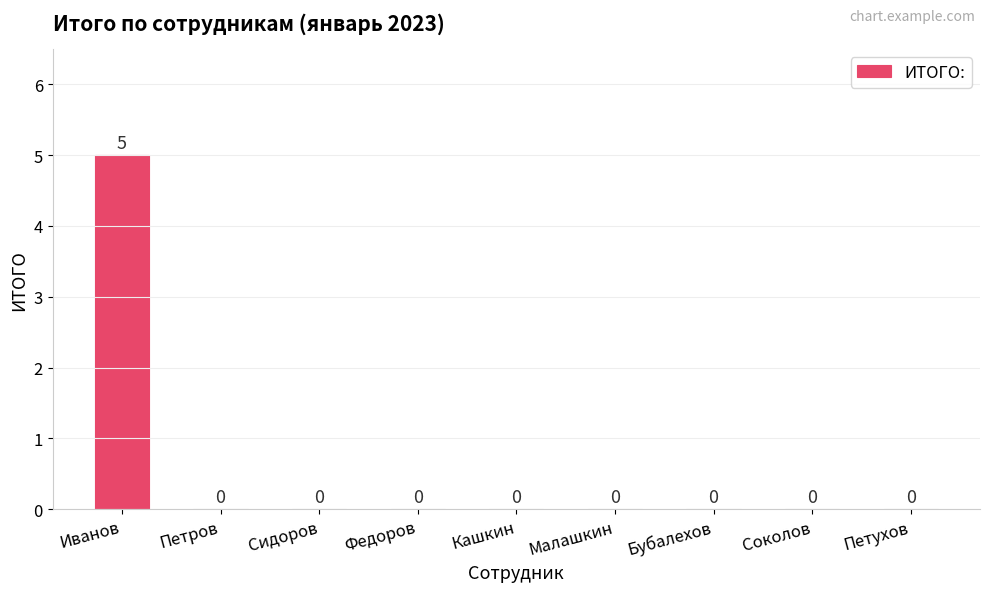

What is the sum of all values?

5